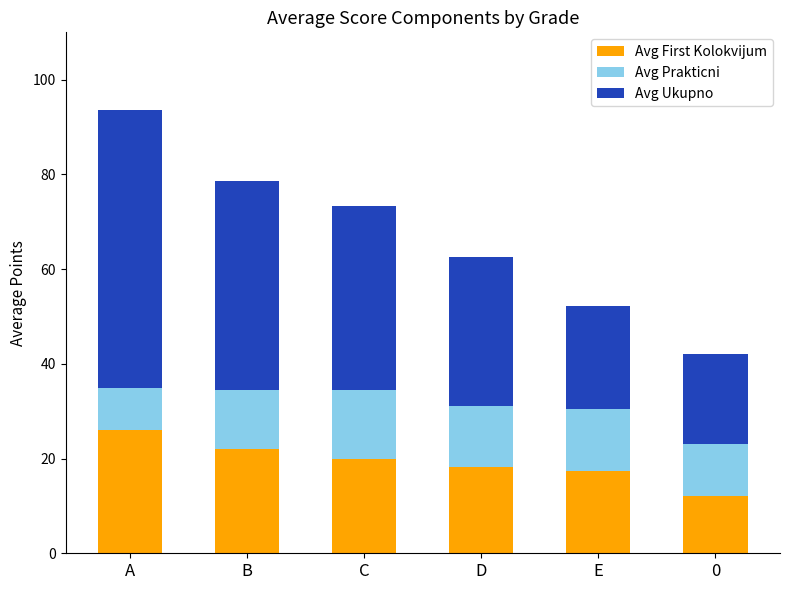

What is the sum of the Avg First Kolokvijum values at E and A?

43.4